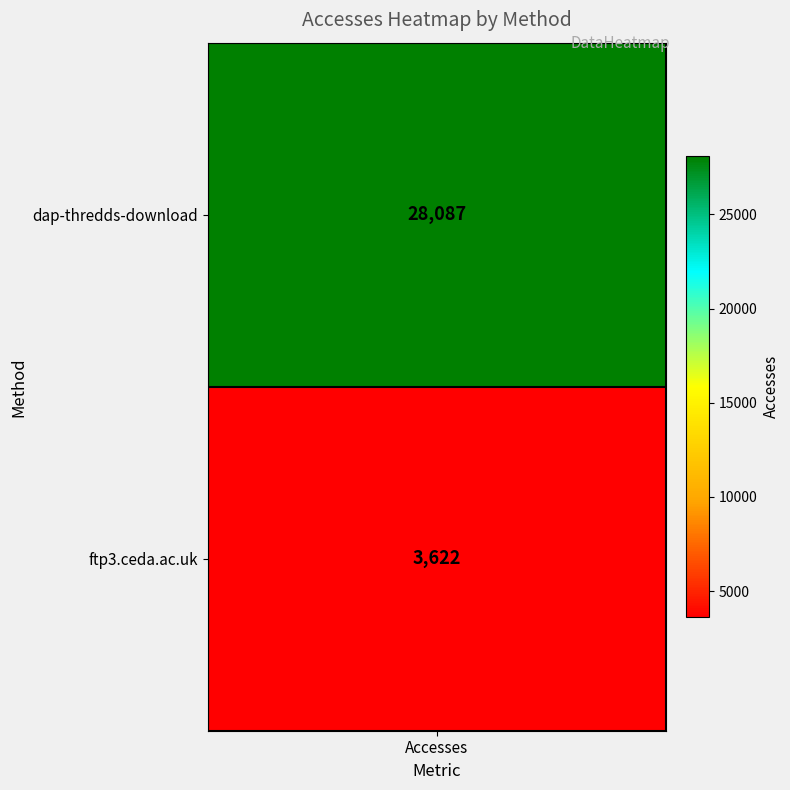

What is the average value?

15854